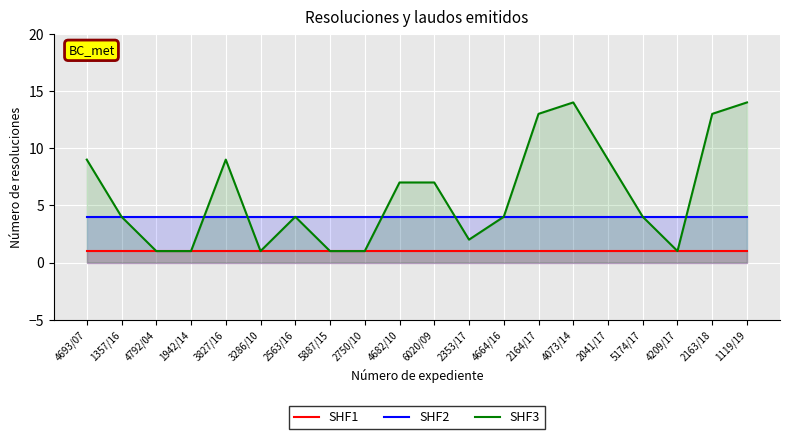

The SHF2 series shows 1 at 5887/15. True or false?

False